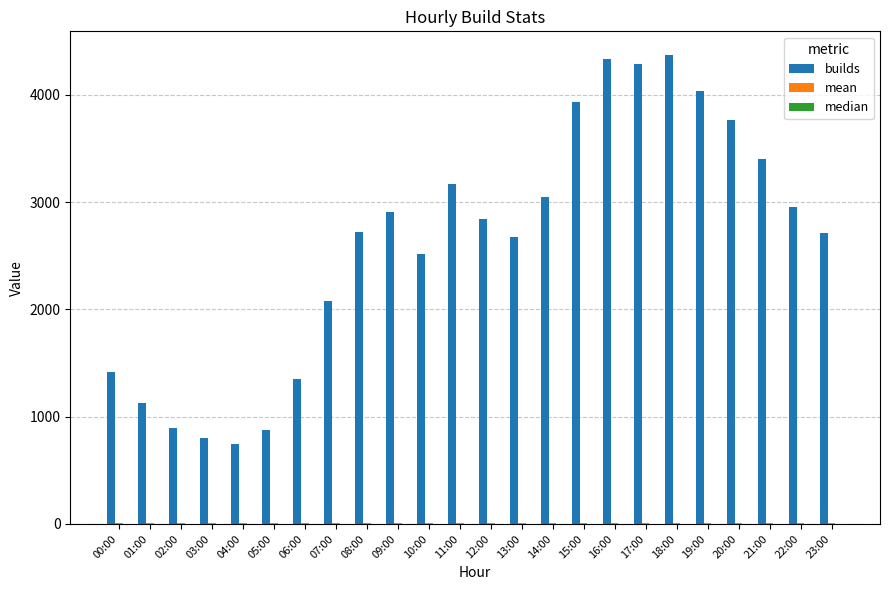

Which category has the highest value across all series?

18:00